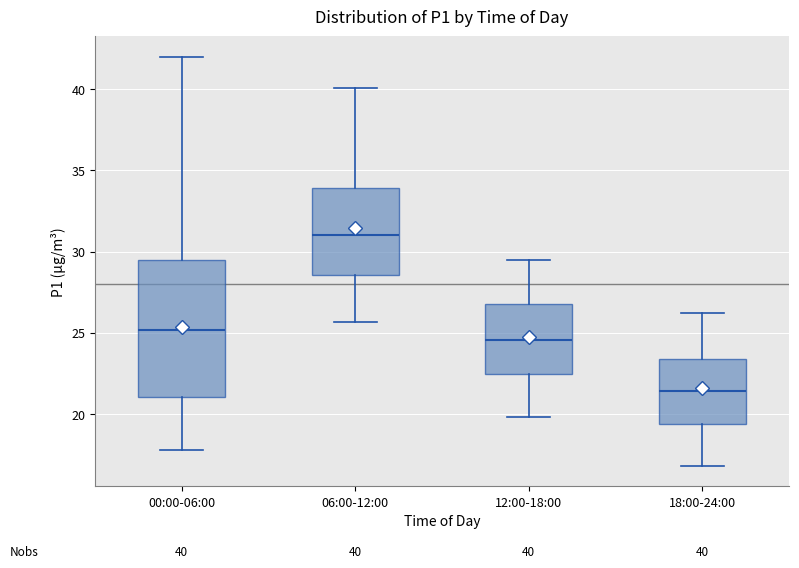

Which box's median line is the lowest?

18:00-24:00